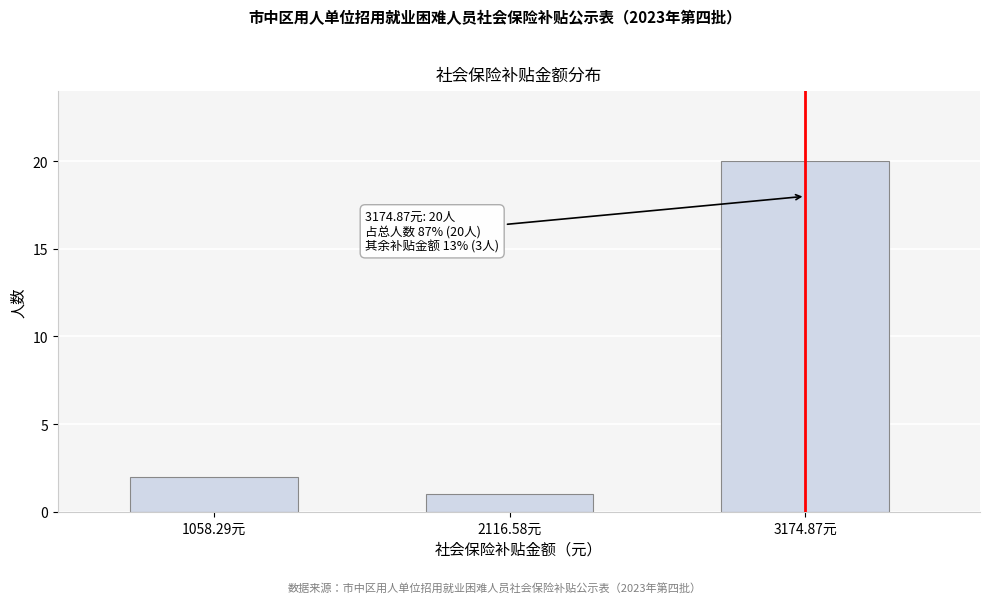

Reading left to right, list all the values displayed in this chart.

2	1	20